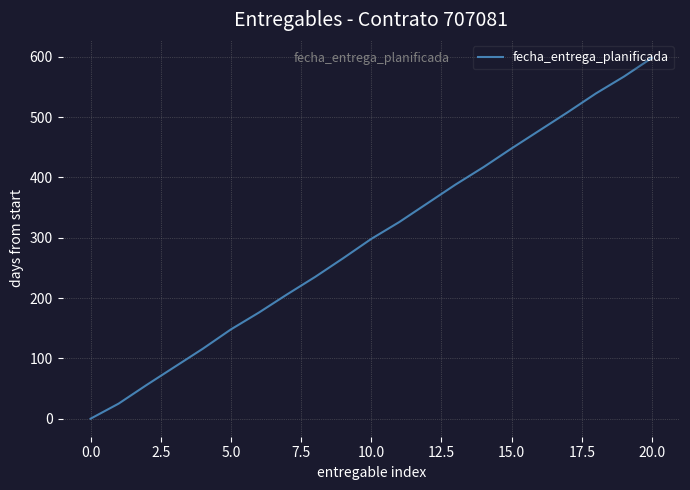

What is the sum of all values?

6238